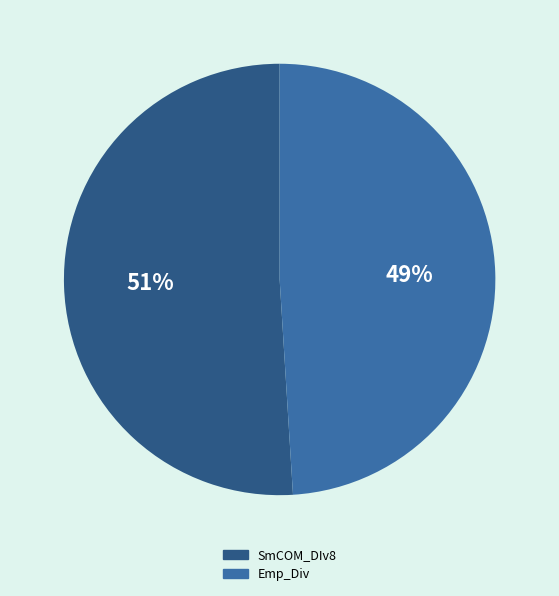

Is the sum of SmCOM_DIv8 and Emp_Div greater than half?

Yes